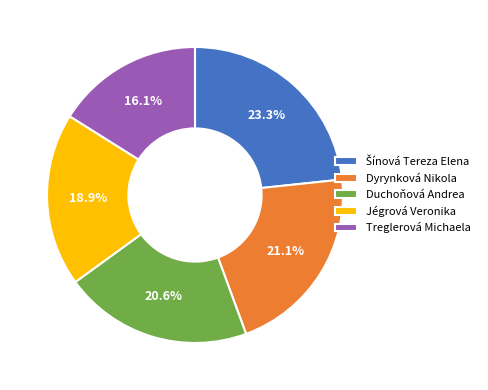

Count the number of slices in the pie.

5